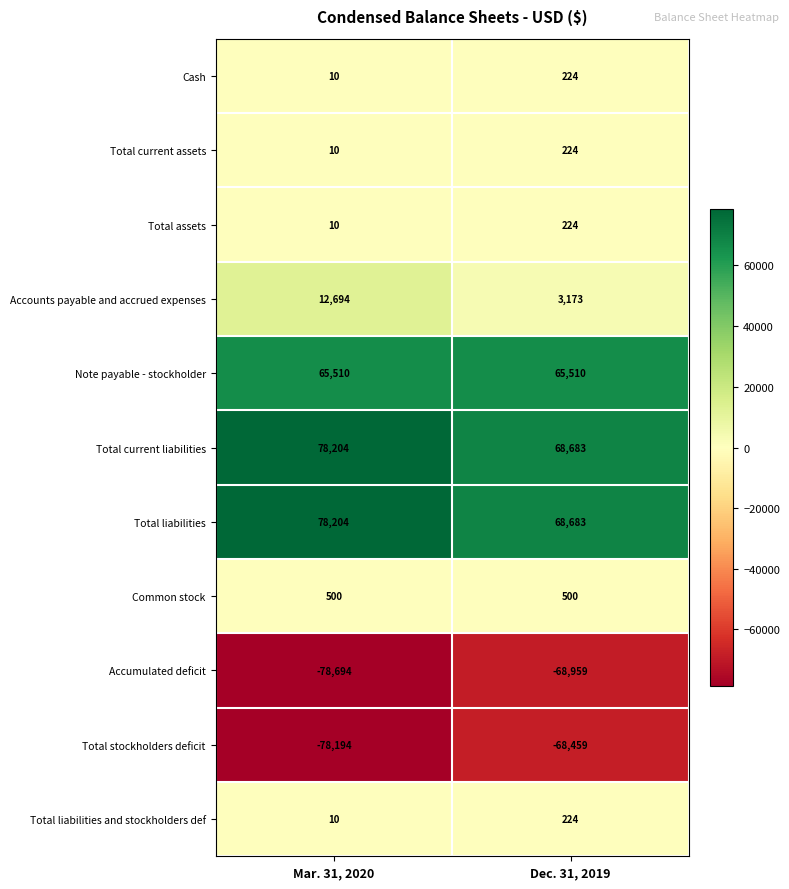

The value of Accounts payable and accrued expenses at Dec. 31, 2019 is 3173. True or false?

True